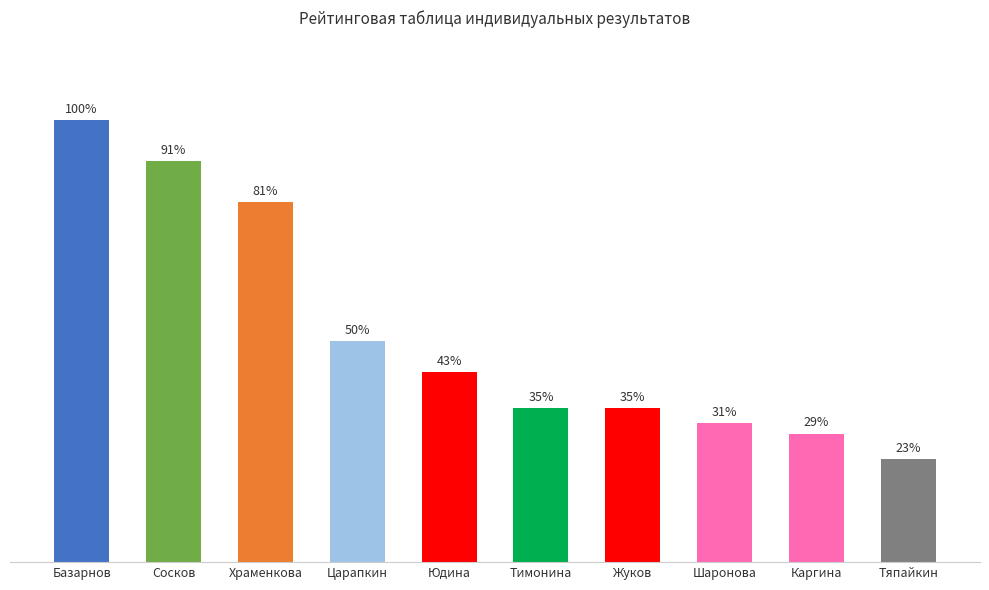

Rank the categories by value from highest to lowest.

Базарнов, Сосков, Храменкова, Царапкин, Юдина, Тимонина, Жуков, Шаронова, Каргина, Тяпайкин